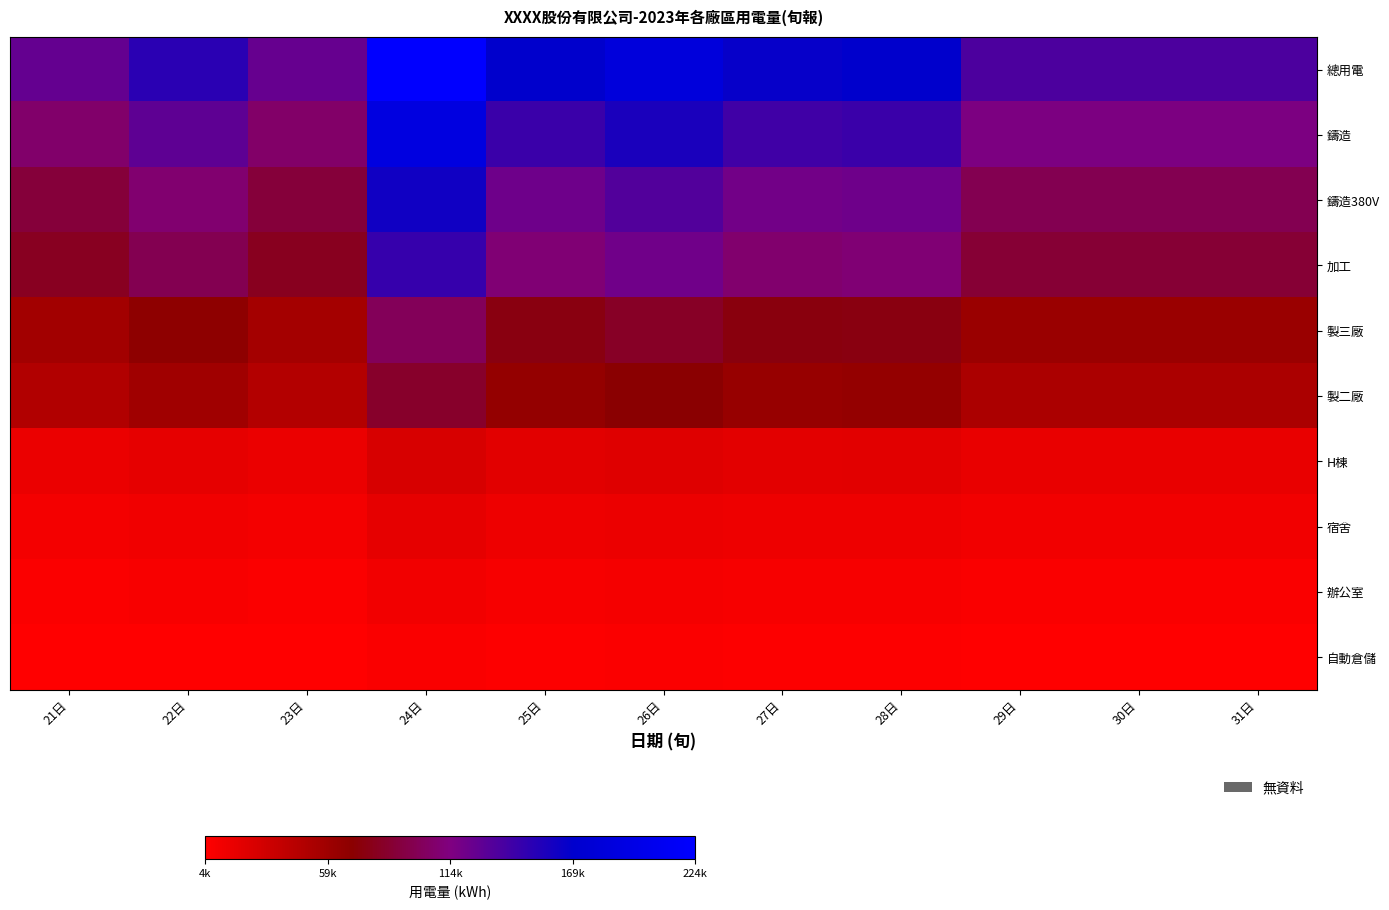

At how many categories does at least one series exceed 191209?

1